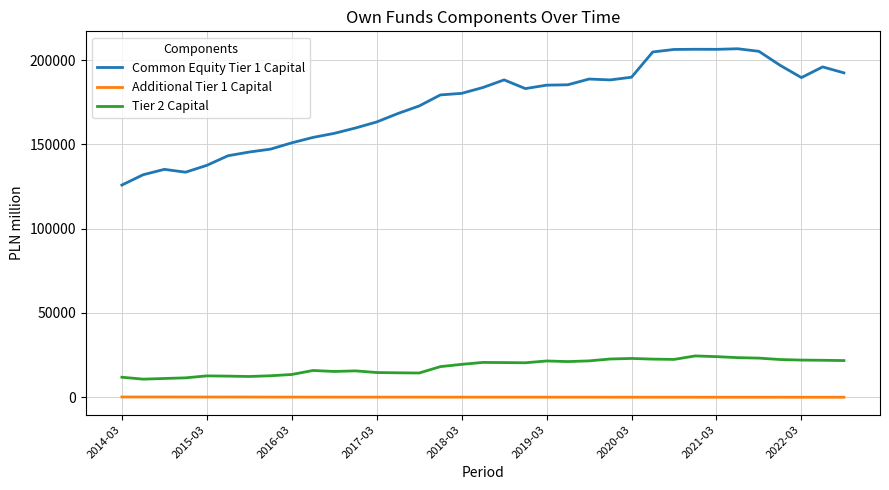

Which series has the largest total across all categories?

Common Equity Tier 1 Capital